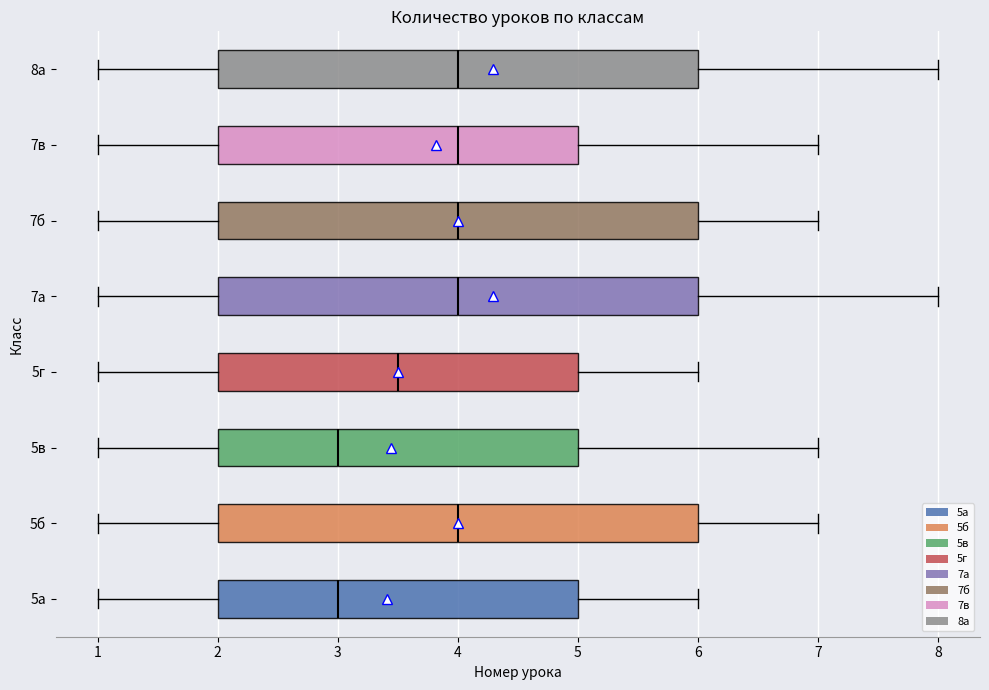

Reading bottom to top, transcribe this box plot: for each box, give where its median line is, the range the box spans, and where its two whiskers end, as read against the x-axis. The values are not printed on the chart, so give them approximately, as read against the axis.

5а: median 3.0, box 2.0 to 5.0, whiskers 1.0 to 6.0
5б: median 4.0, box 2.0 to 6.0, whiskers 1.0 to 7.0
5в: median 3.0, box 2.0 to 5.0, whiskers 1.0 to 7.0
5г: median 3.5, box 2.0 to 5.0, whiskers 1.0 to 6.0
7а: median 4.0, box 2.0 to 6.0, whiskers 1.0 to 8.0
7б: median 4.0, box 2.0 to 6.0, whiskers 1.0 to 7.0
7в: median 4.0, box 2.0 to 5.0, whiskers 1.0 to 7.0
8а: median 4.0, box 2.0 to 6.0, whiskers 1.0 to 8.0